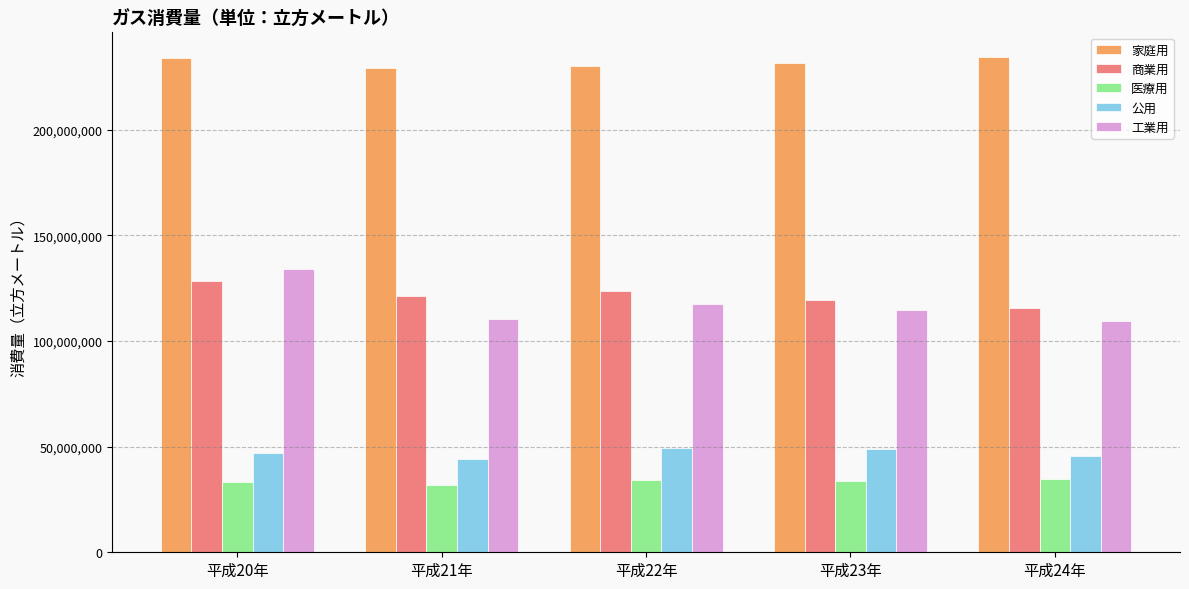

Which series has the largest range (max minus min)?

工業用